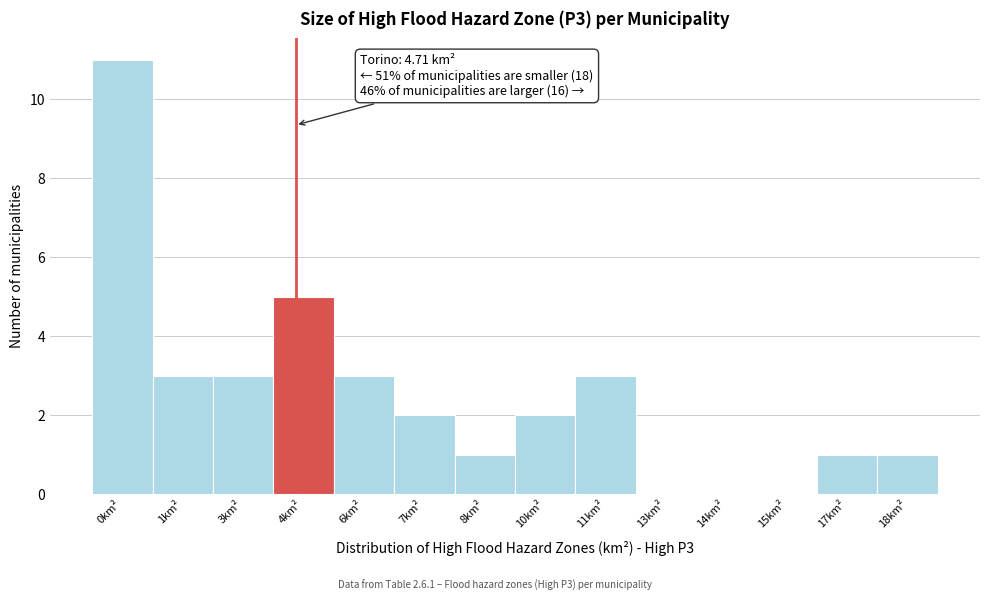

Reading left to right, transcribe all the data shown in this chart.

0km²=11	1km²=3	3km²=3	4km²=5	6km²=3	7km²=2	8km²=1	10km²=2	11km²=3	13km²=0	14km²=0	15km²=0	17km²=1	18km²=1